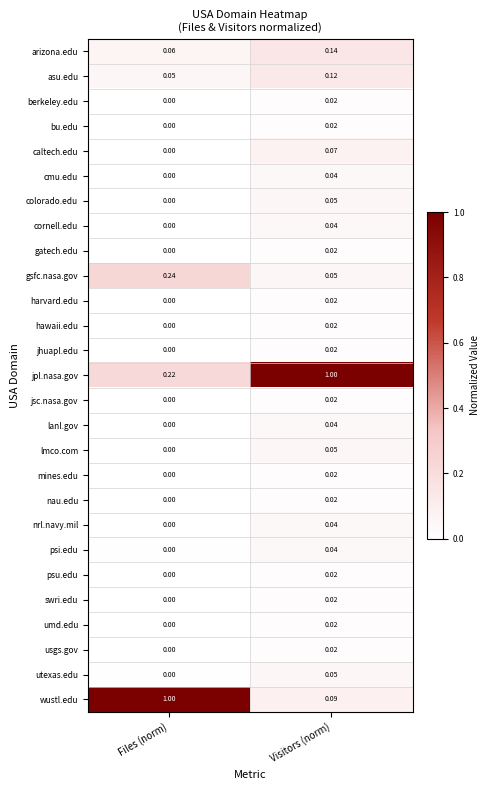

Which series changed the most between Files (norm) and Visitors (norm)?

wustl.edu